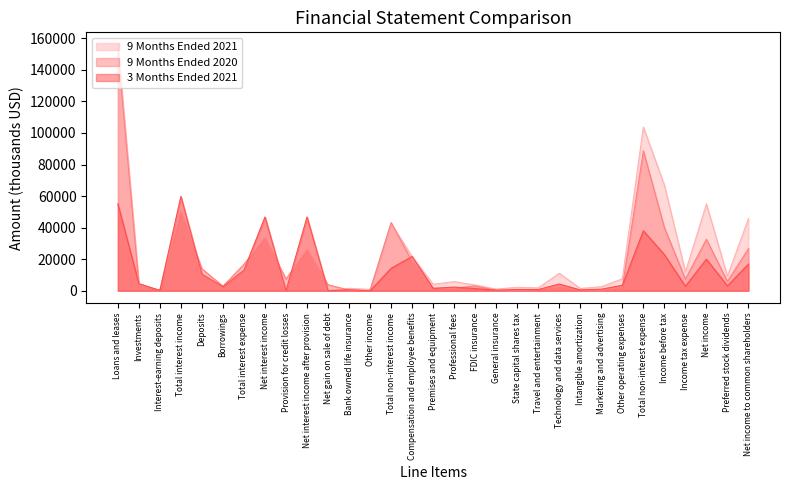

At Deposits, list the series in order from smallest to largest.

9 Months Ended 2021, 3 Months Ended 2021, 9 Months Ended 2020